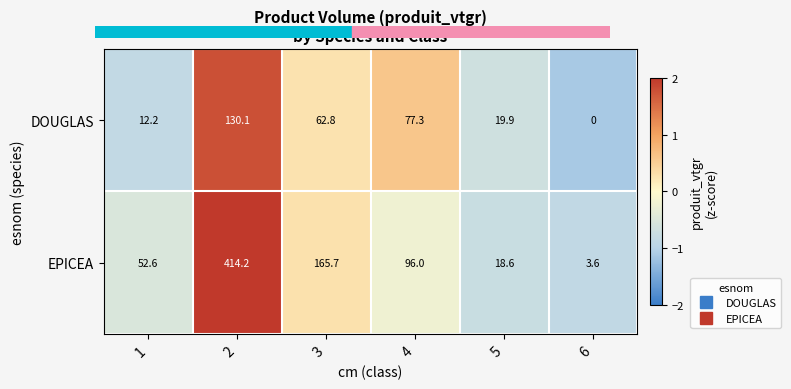

Which category has the lowest value across all series?

6